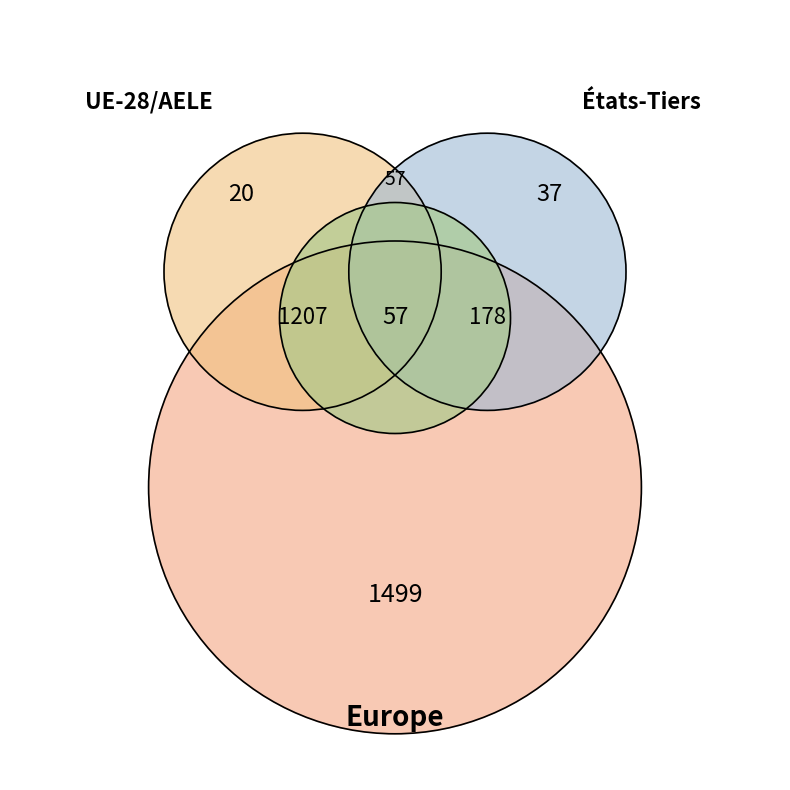

How many segments does this pie chart have?

7